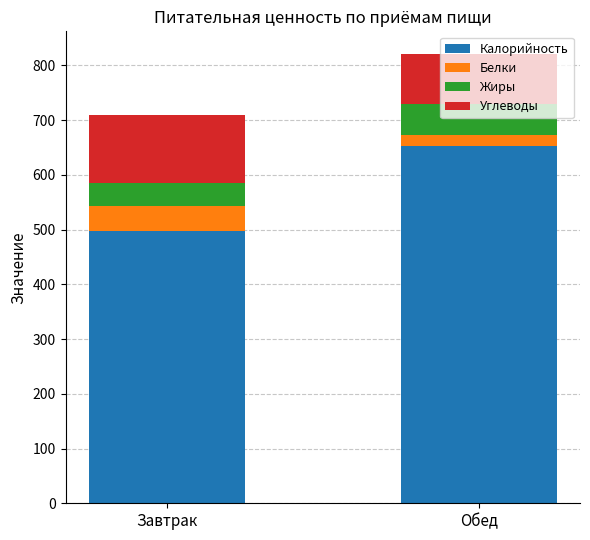

At which label does Калорийность reach its peak?

Обед